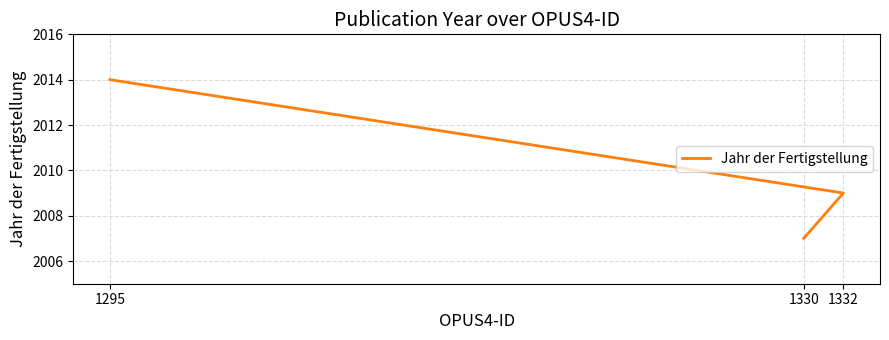

Count the number of categories in the chart.

3